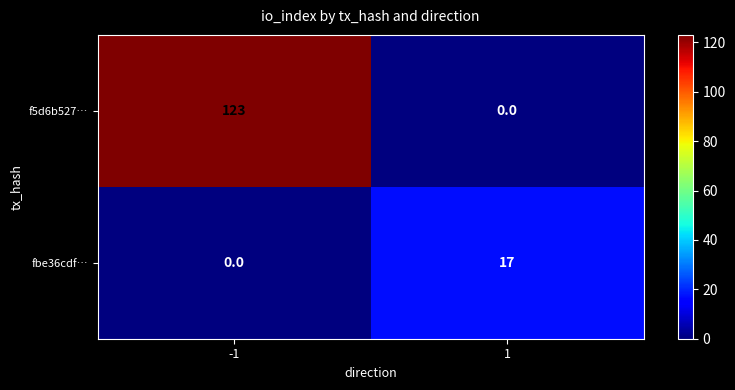

How many positive values does the fbe36cdf… series have?

1